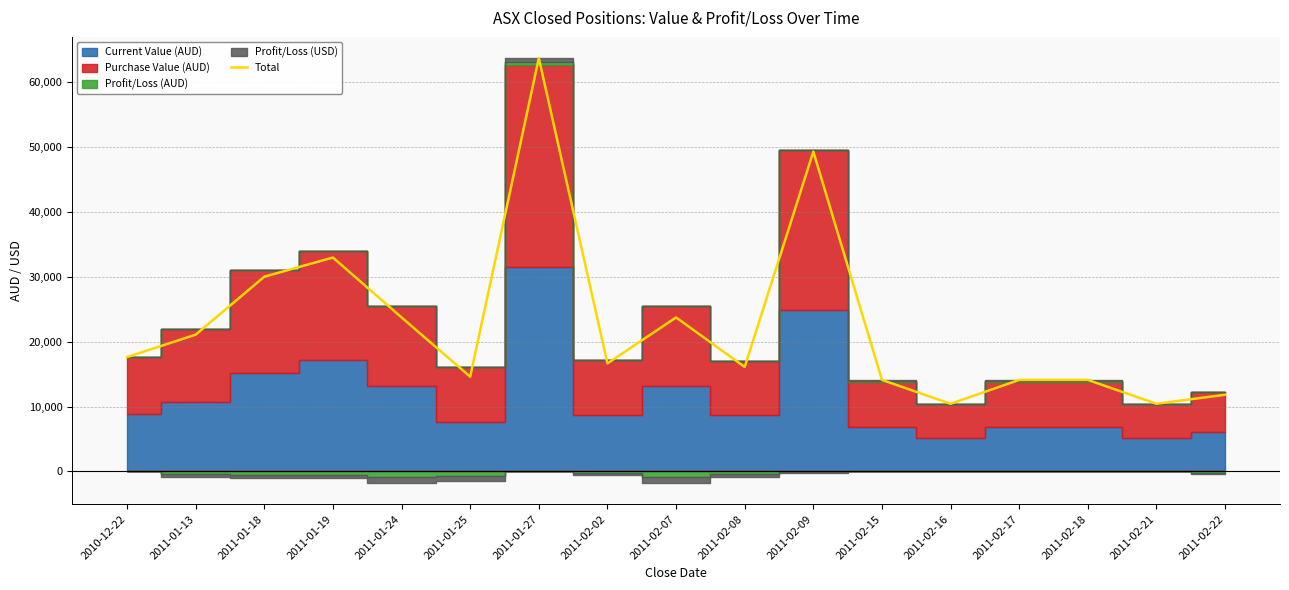

Which label corresponds to the smallest value in the chart?

2011-02-16